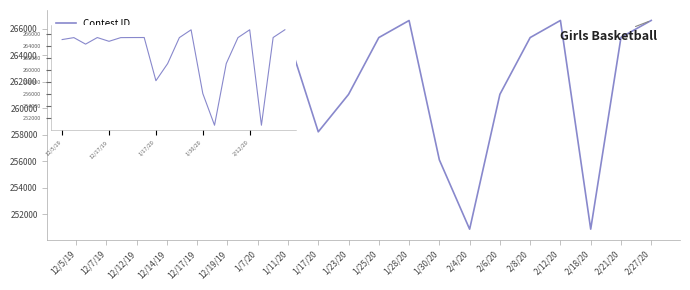

The chart shows a value of 264727 at 12/17/19. True or false?

True